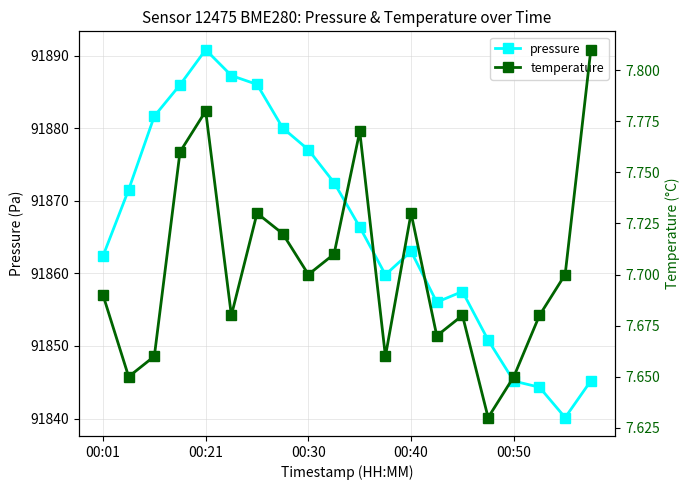

How many interior local valleys does the temperature series have?

6